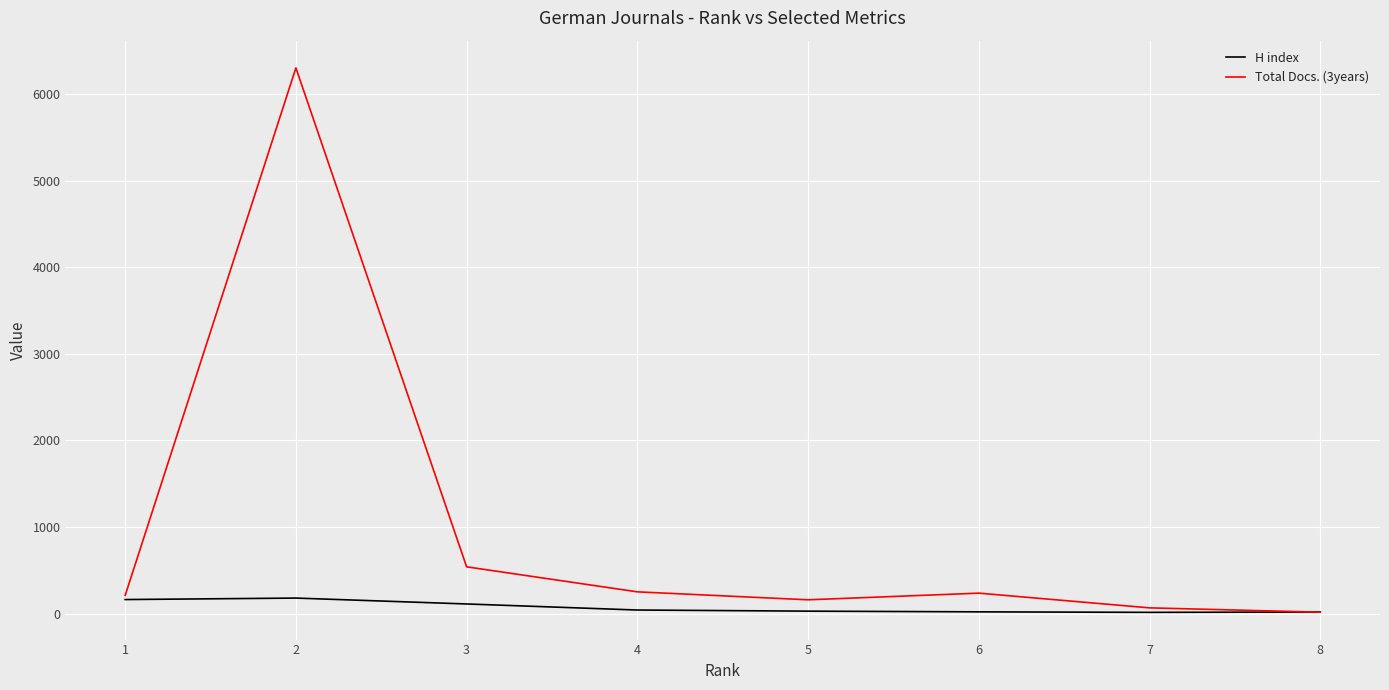

What is the minimum value shown in the chart?

14